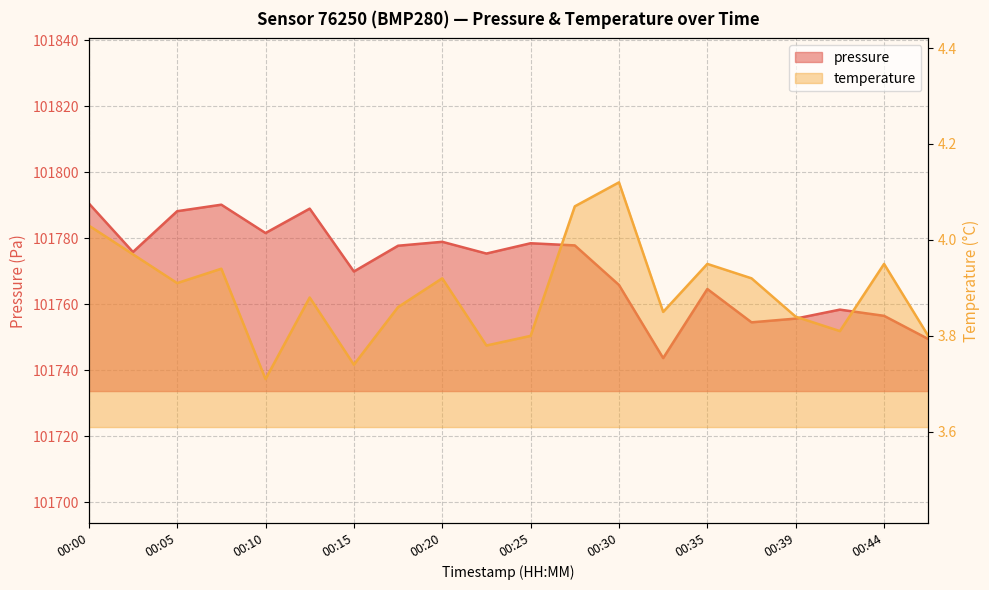

Reading left to right, list all the values displayed in this chart.

pressure: 101790.6	101775.9	101788.2	101790.2	101781.6	101789.0	101770.0	101777.8	101779.0	101775.4	101778.5	101777.9	101765.9	101743.7	101764.7	101754.6	101755.7	101758.4	101756.5	101749.5
temperature: 4.0	4.0	3.9	3.9	3.7	3.9	3.7	3.9	3.9	3.8	3.8	4.1	4.1	3.9	4.0	3.9	3.8	3.8	4.0	3.8